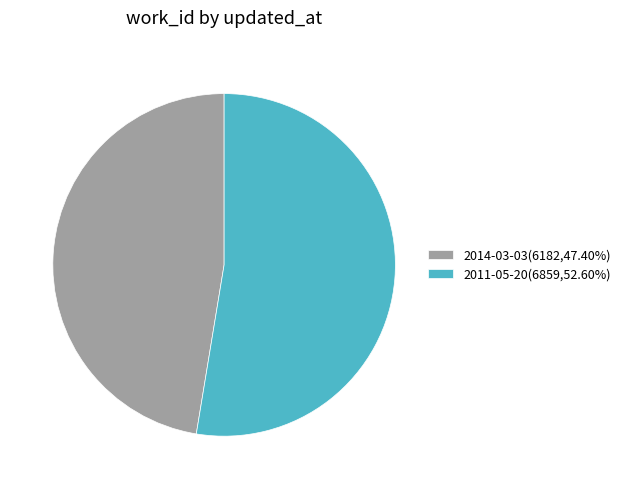

Which category has the smallest portion of the pie?

2014-03-03